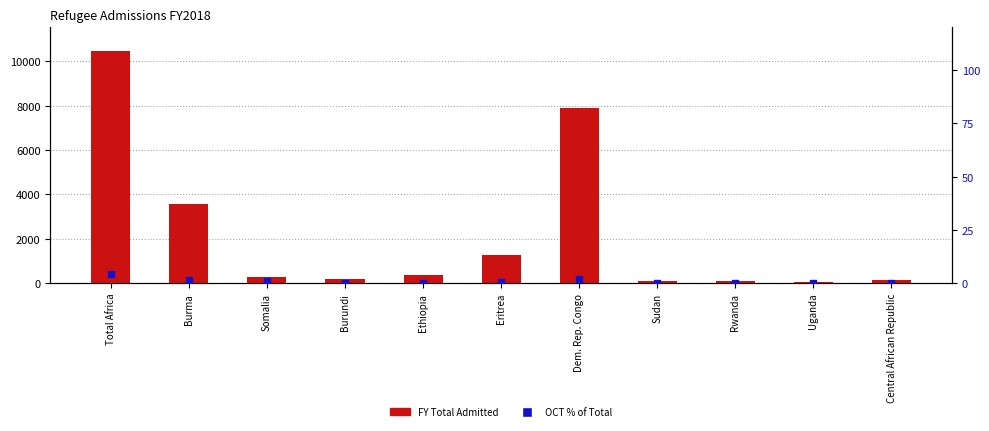

What are all the series names shown in the legend?

FY Total Admitted, OCT % of Total